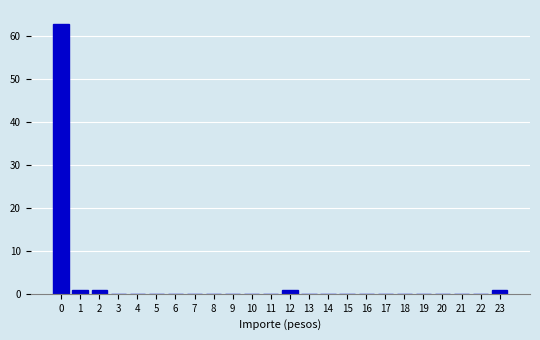

Reading left to right, list all the values displayed in this chart.

0=63	1=1	2=1	3=0	4=0	5=0	6=0	7=0	8=0	9=0	10=0	11=0	12=1	13=0	14=0	15=0	16=0	17=0	18=0	19=0	20=0	21=0	22=0	23=1